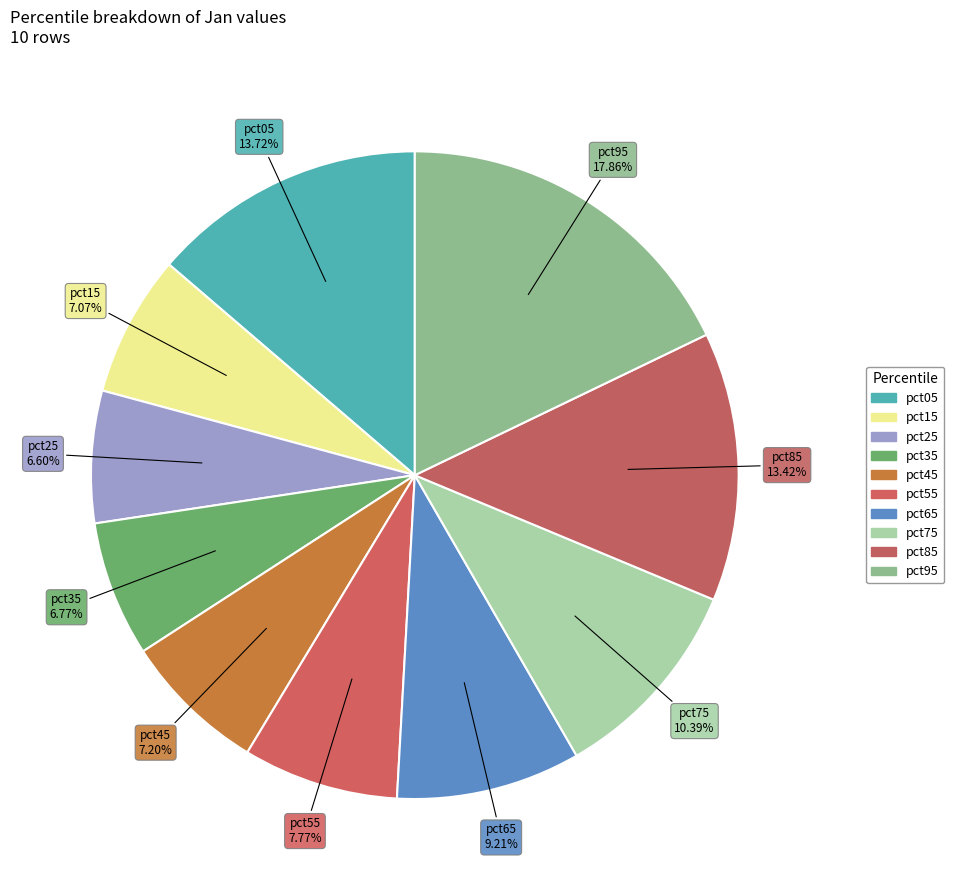

What is the smallest slice in the pie chart?

pct25